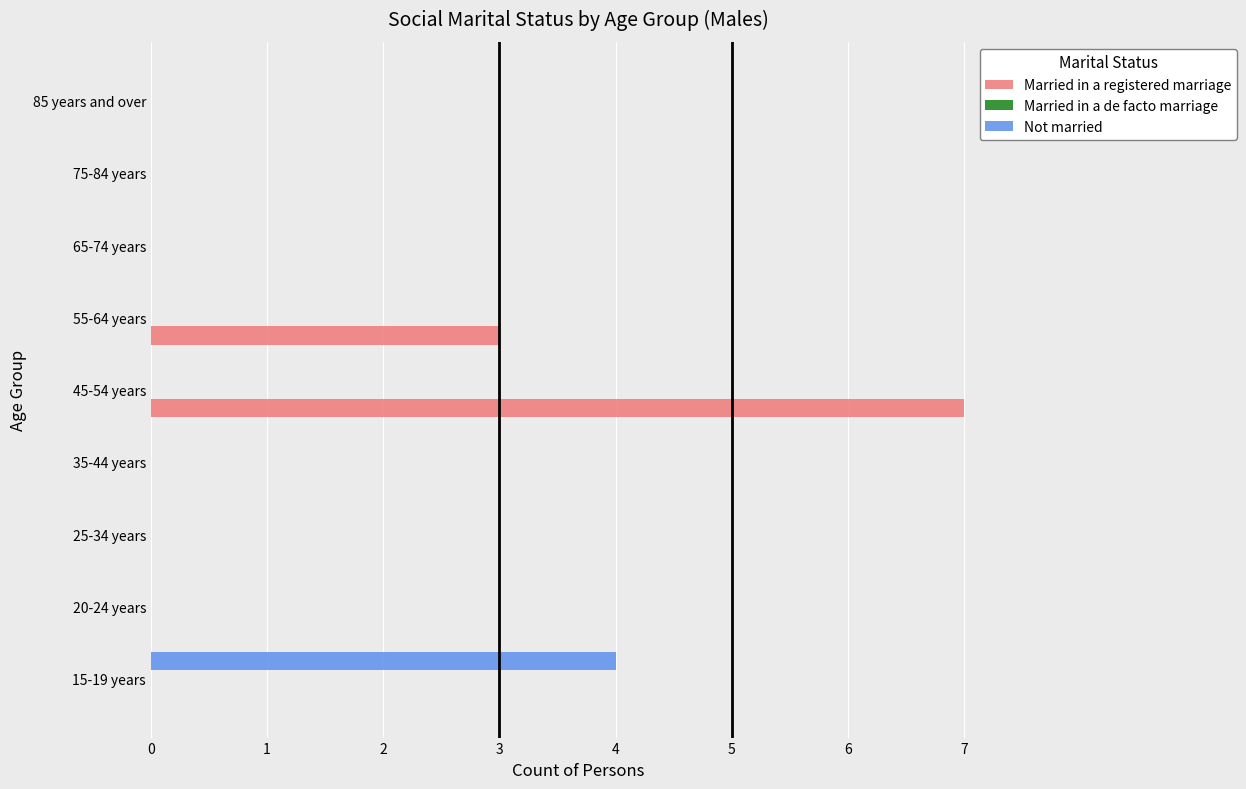

The Not married series shows 2 at 65-74 years. True or false?

False